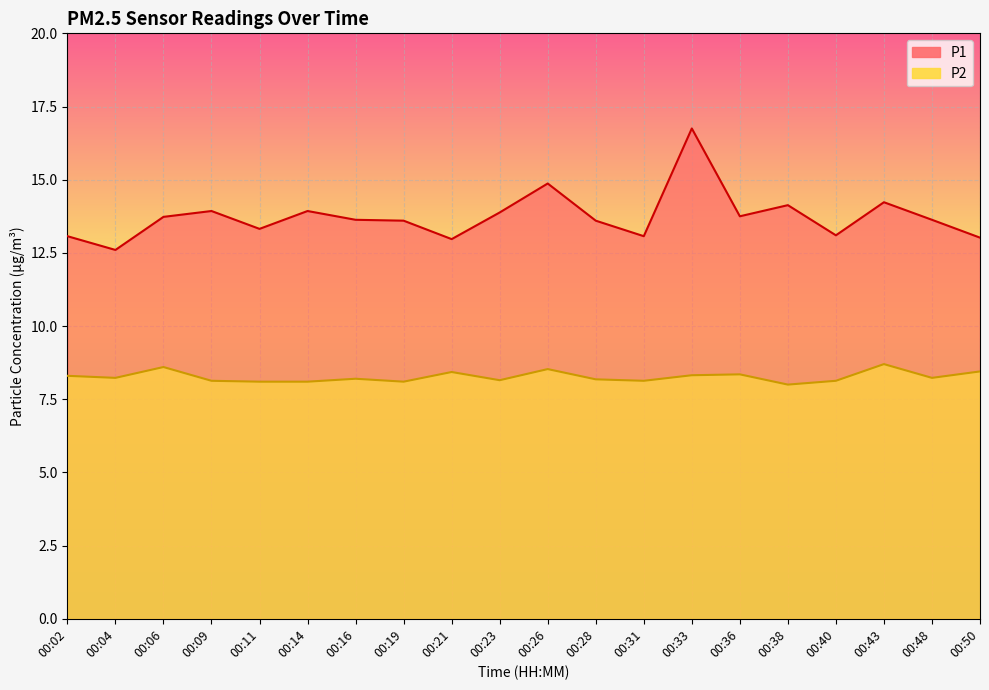

At how many categories does at least one series exceed 12?

20